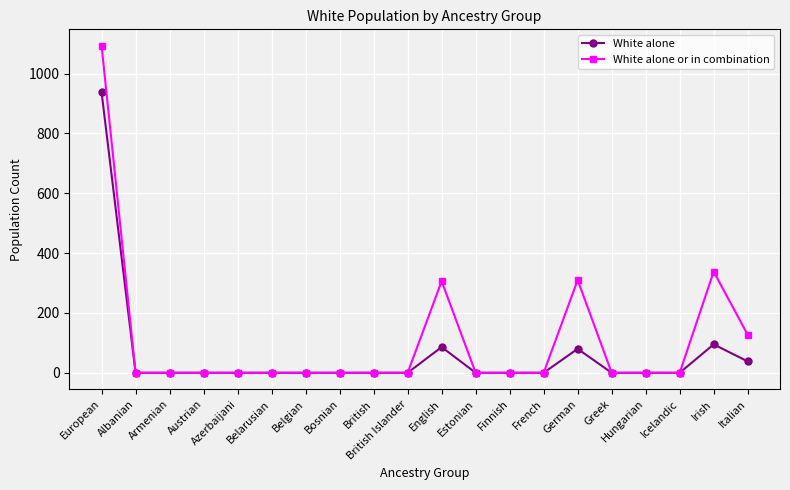

What is the greatest value displayed?

1093